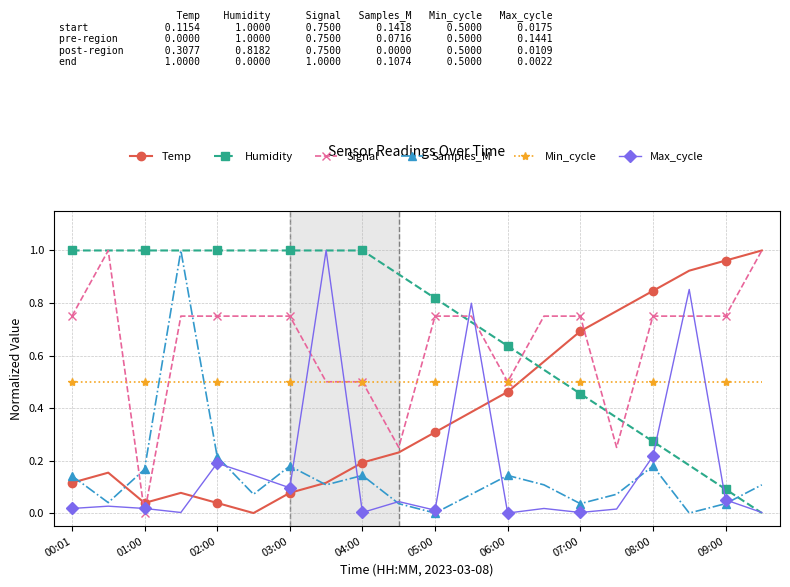

In Samples_M, how many points are higher than both neighbors (excluding endpoints)?

5